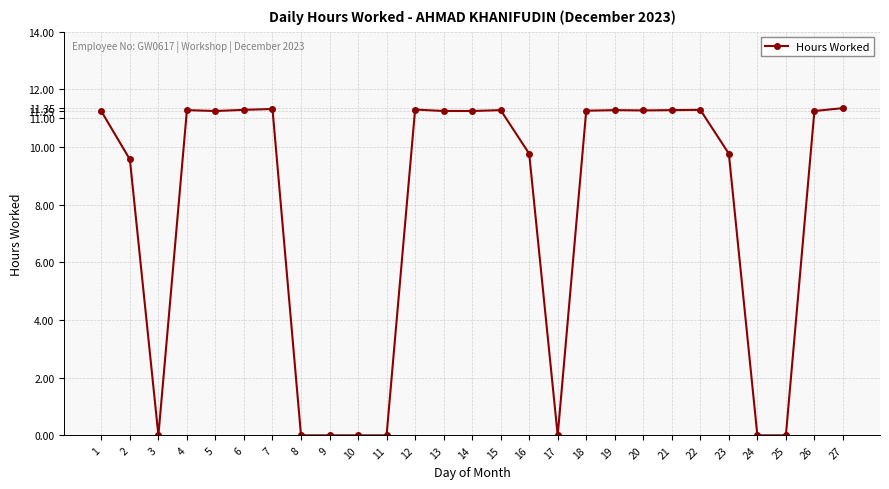

What is the value of the 18th point from the left?

11.3